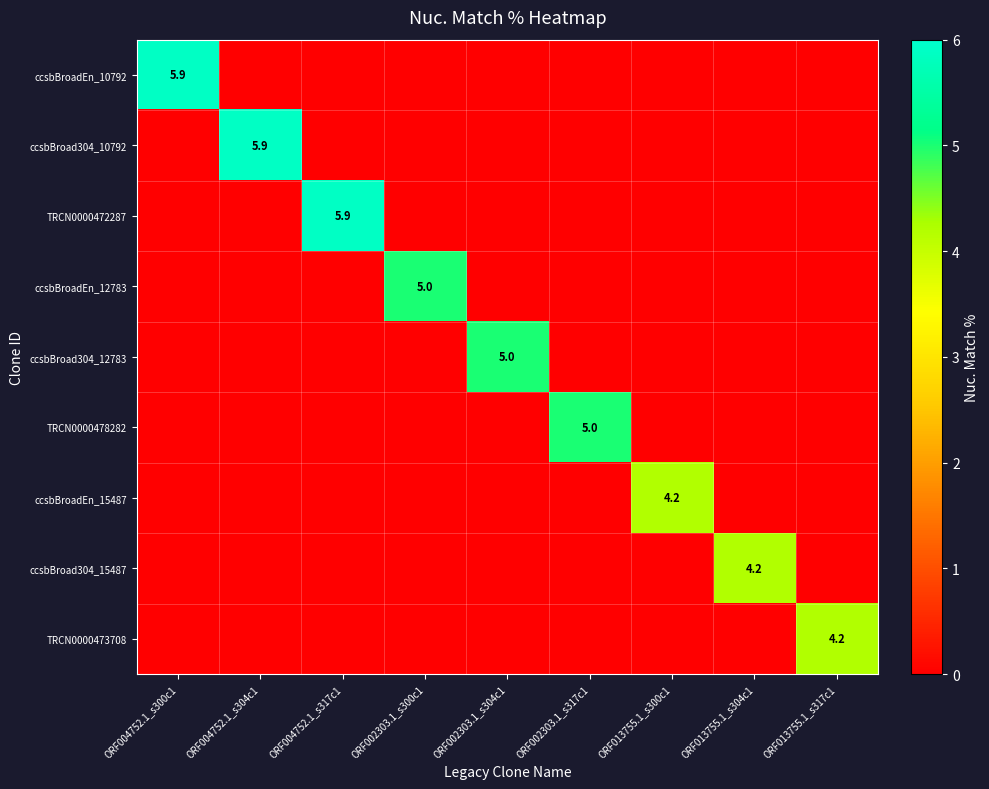

At which category is the sum across all series the highest?

ORF004752.1_s300c1